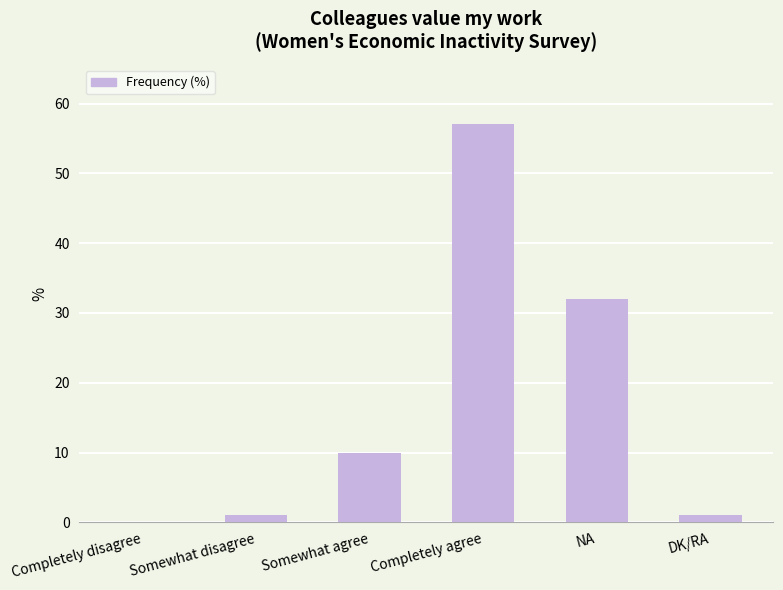

Where is the data nearest to the value 28?

NA